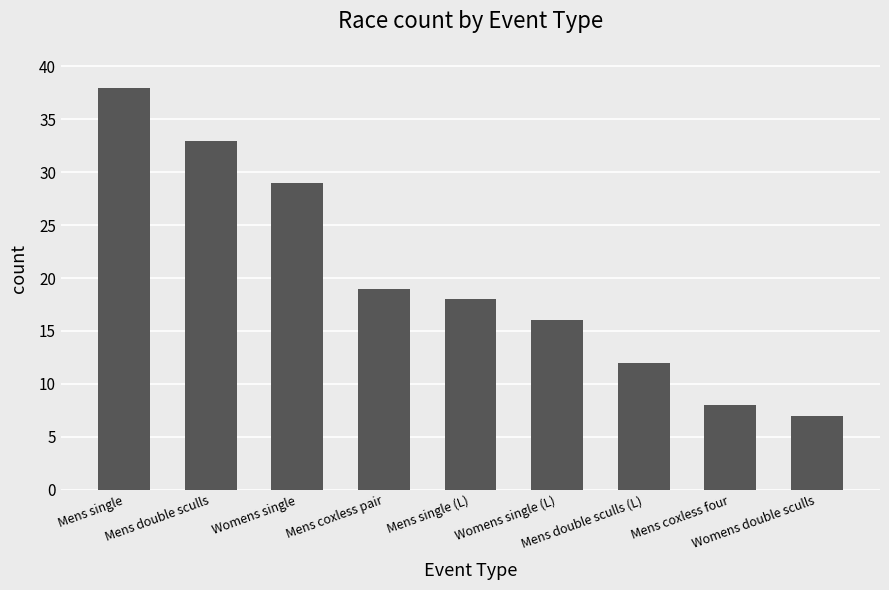

Is it true that the value at Womens single is 29?

True